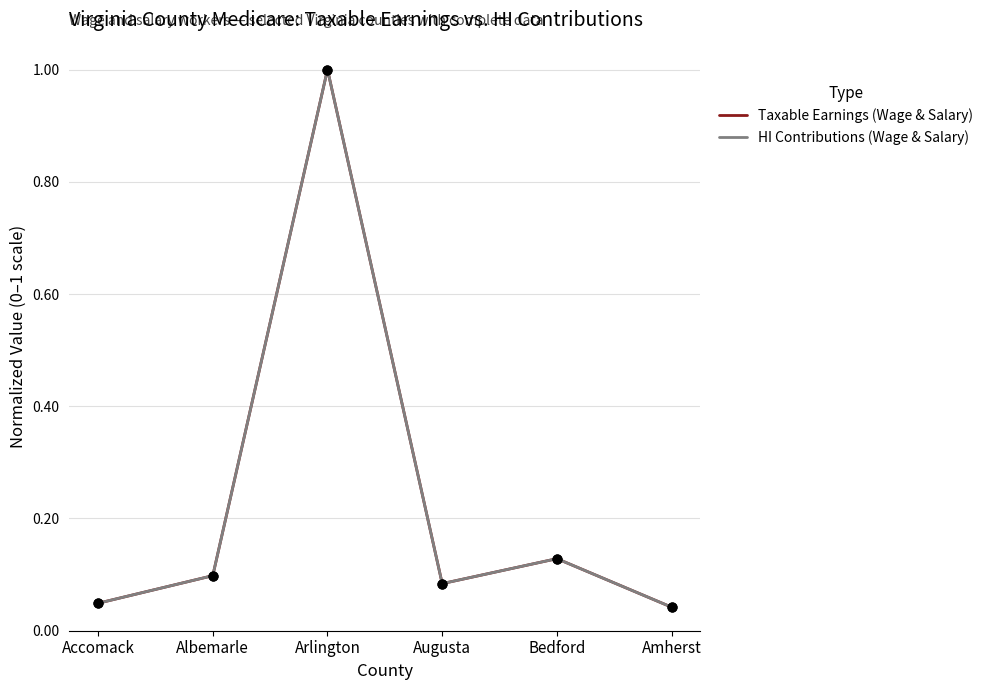

At which category is the sum across all series the highest?

Arlington